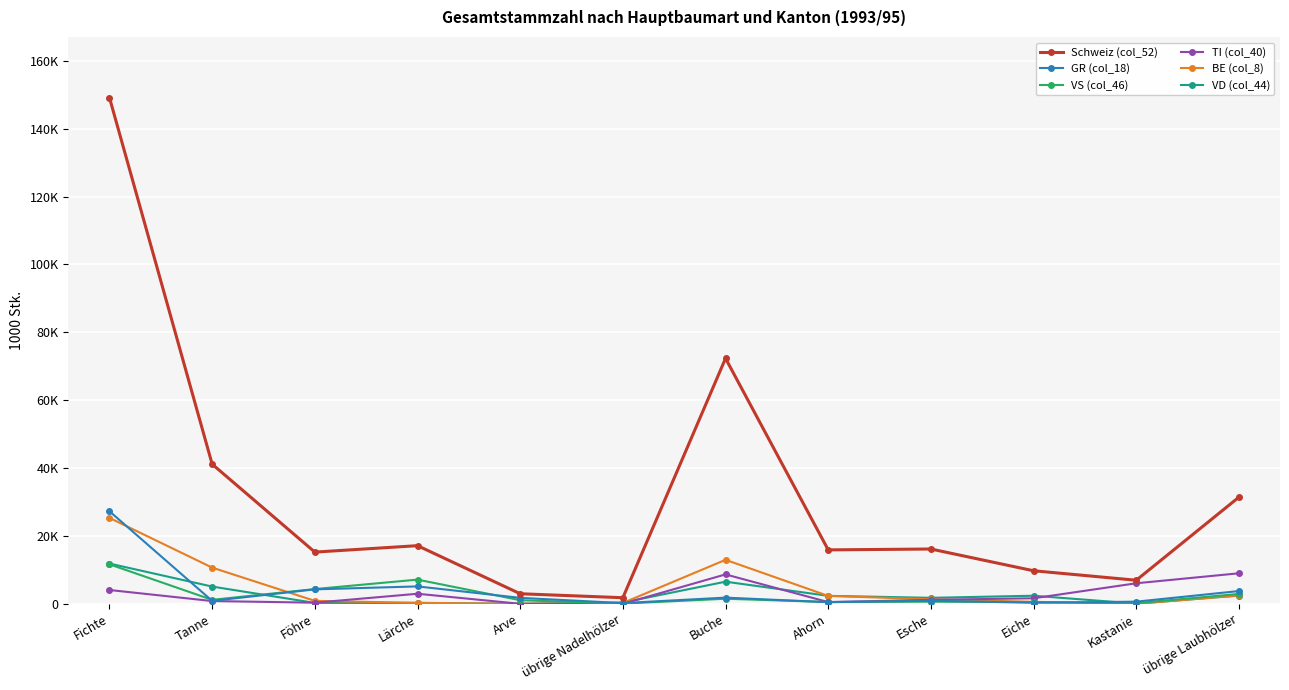

Is this an area chart (filled region under the line)?

No